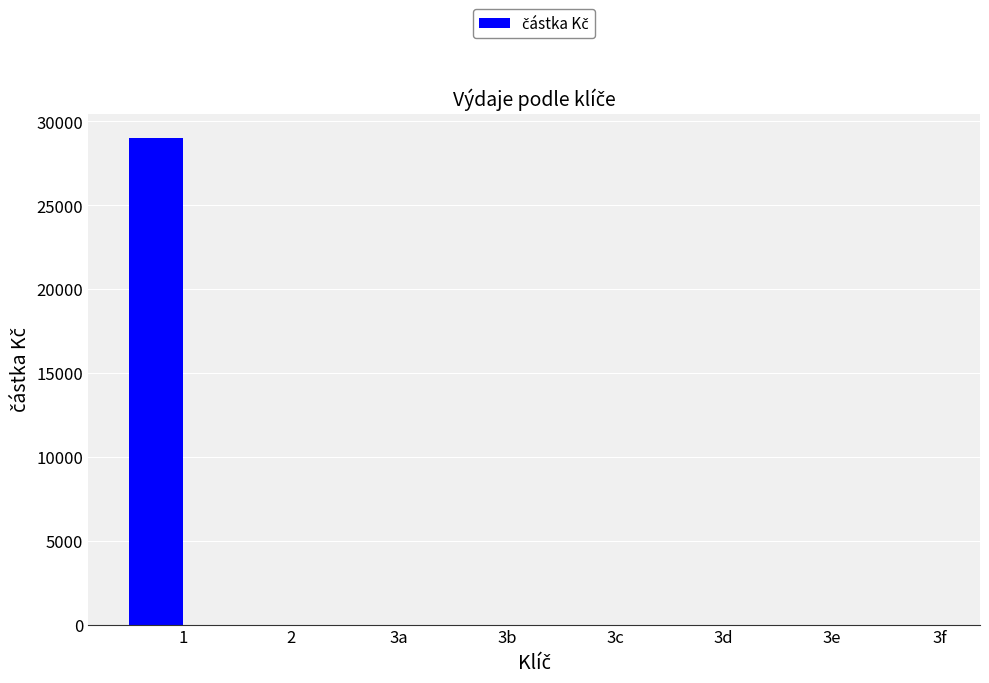

Are the bars horizontal?

No